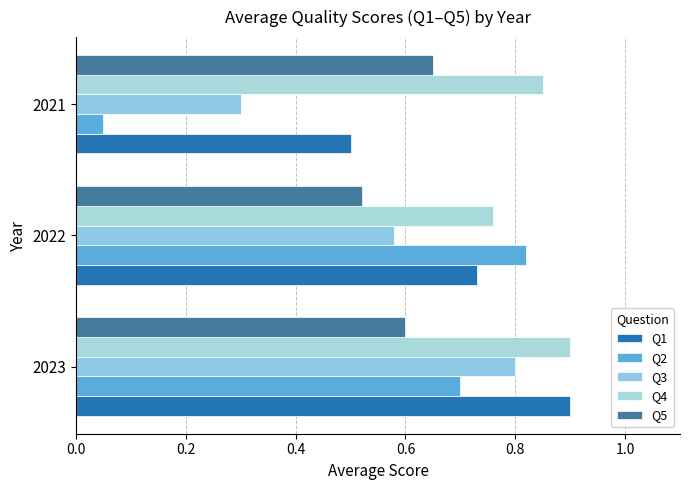

What is the average value of the Q1 series?

0.7